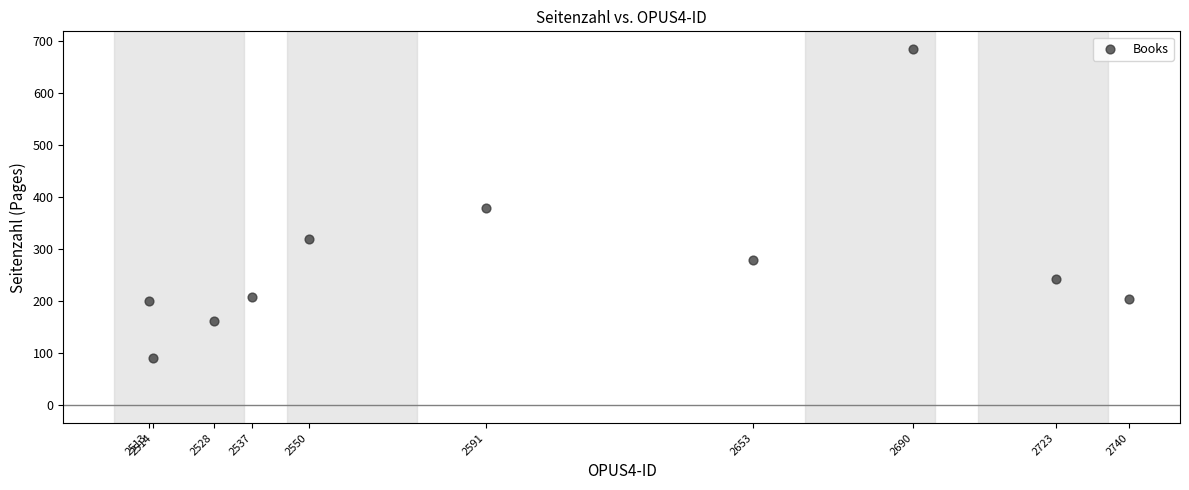

What is the range of Y values (max minus min)?

595